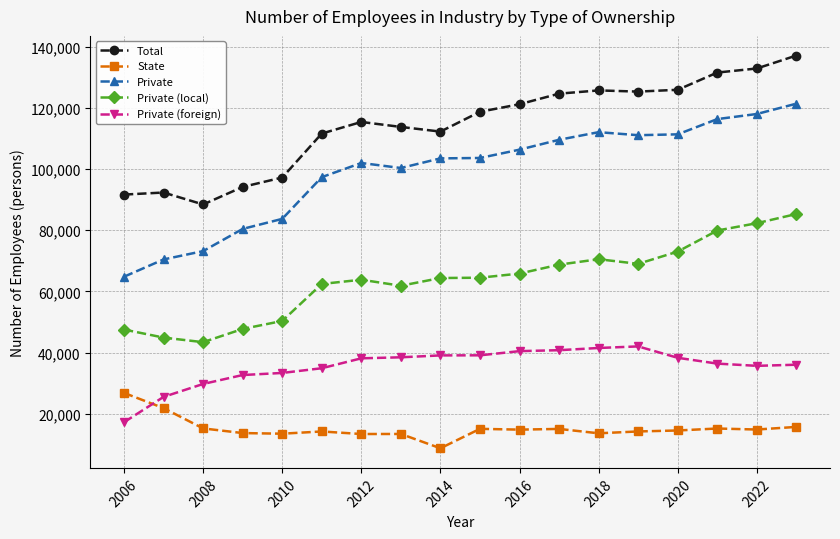

What is the sum of all Private (foreign) values?

639573